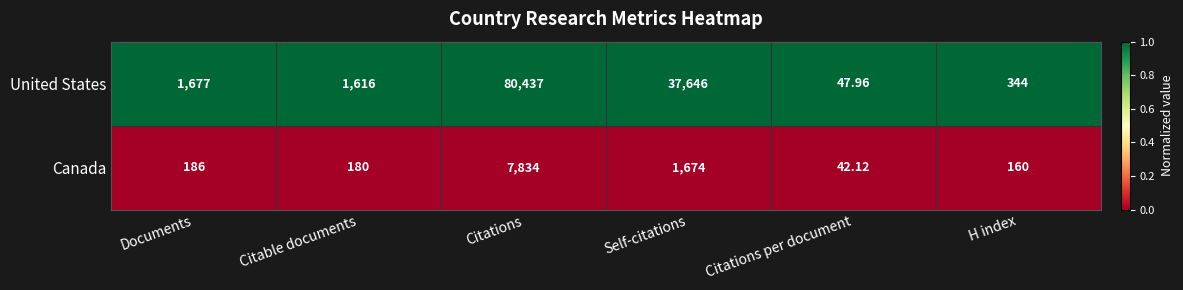

Where is Canada nearest to the value 3938?

Self-citations